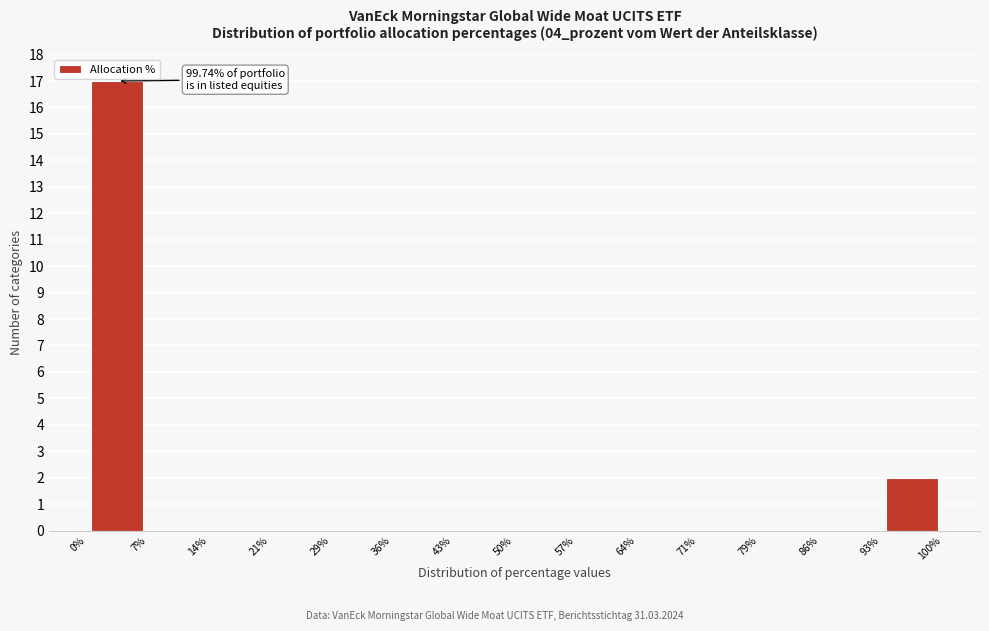

Over which range of the x-axis is the bar tallest?

0% to 7%